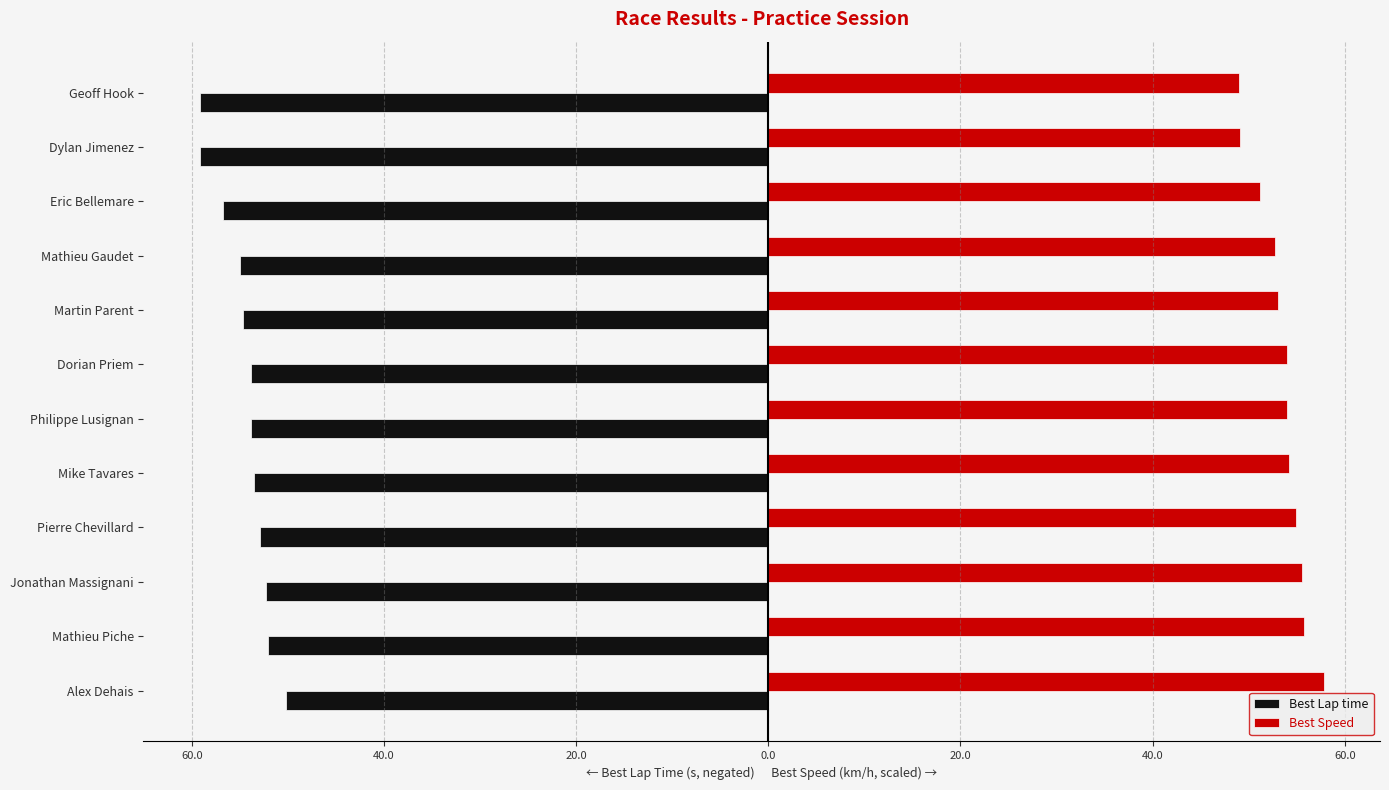

What are all the series names shown in the legend?

Best Lap time, Best Speed